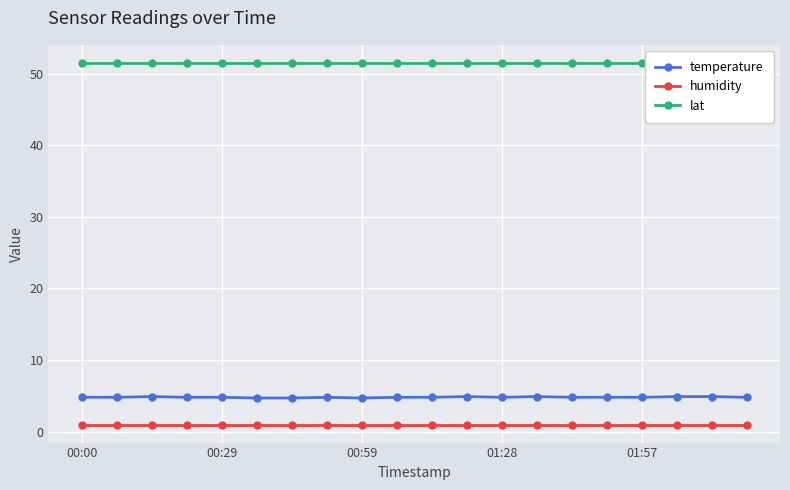

What is the maximum value for temperature?

4.9